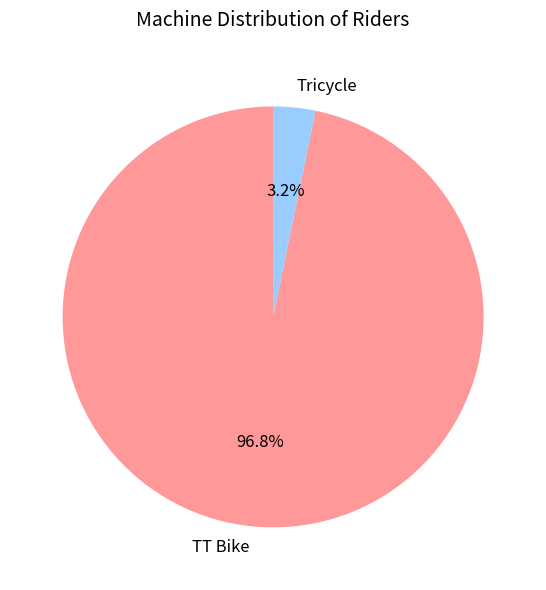

Which category has the smallest portion of the pie?

Tricycle